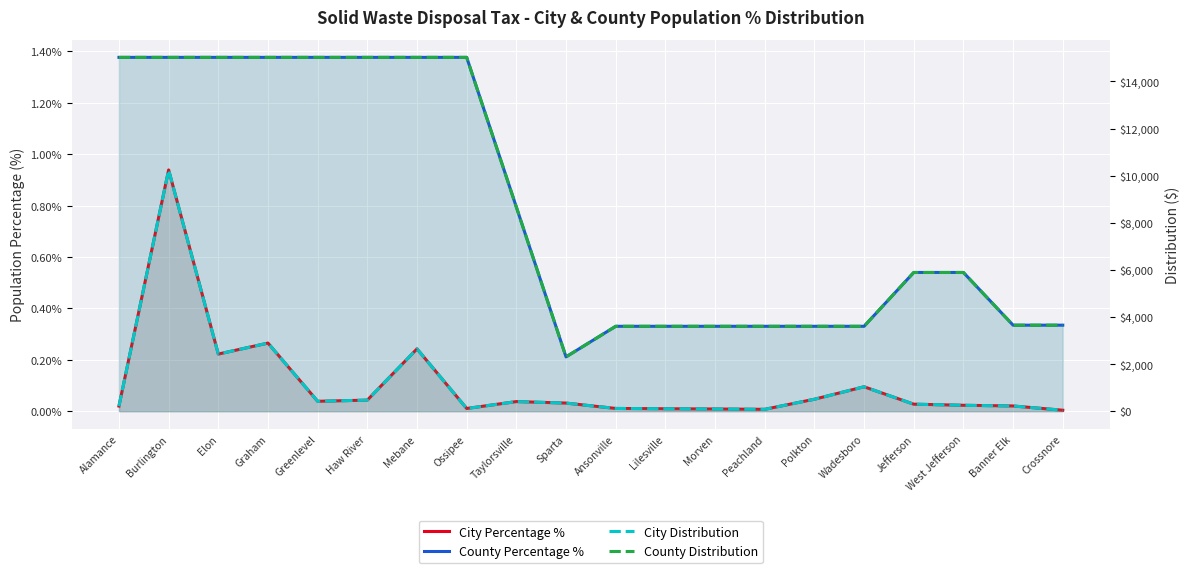

What is the highest value of the City Distribution series?

10240.5